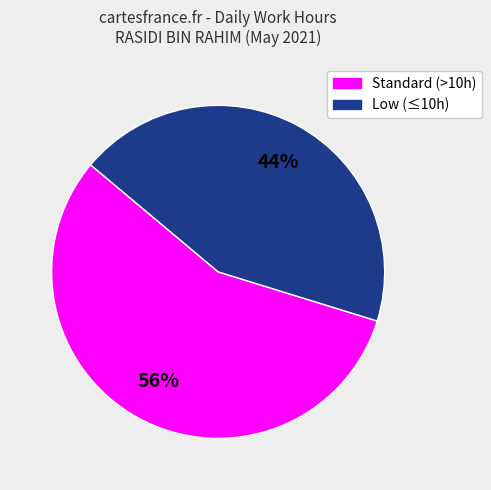

How many segments does this pie chart have?

2